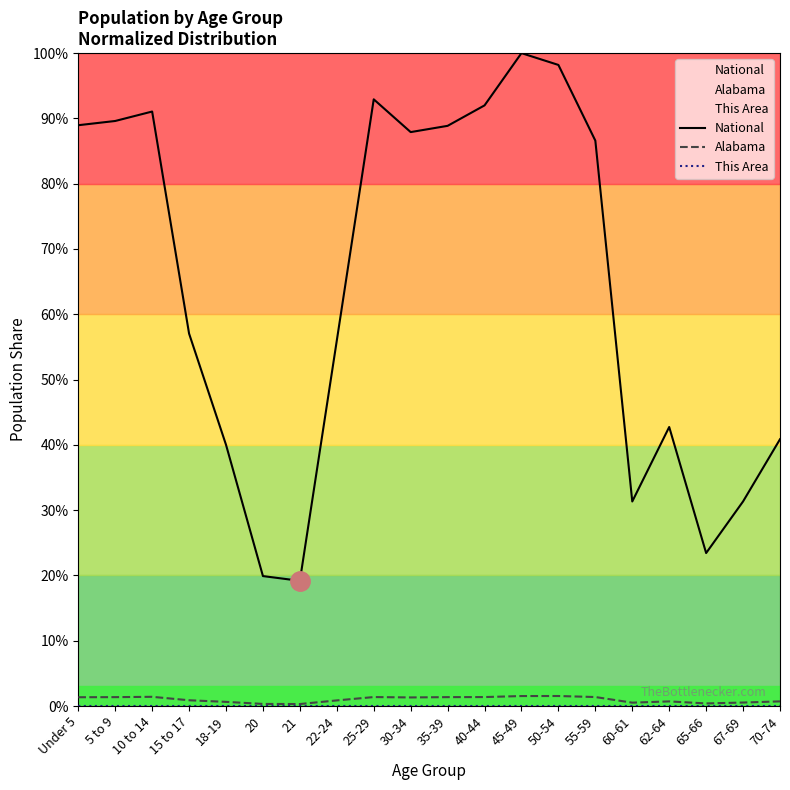

Which category has the highest value across all series?

45-49